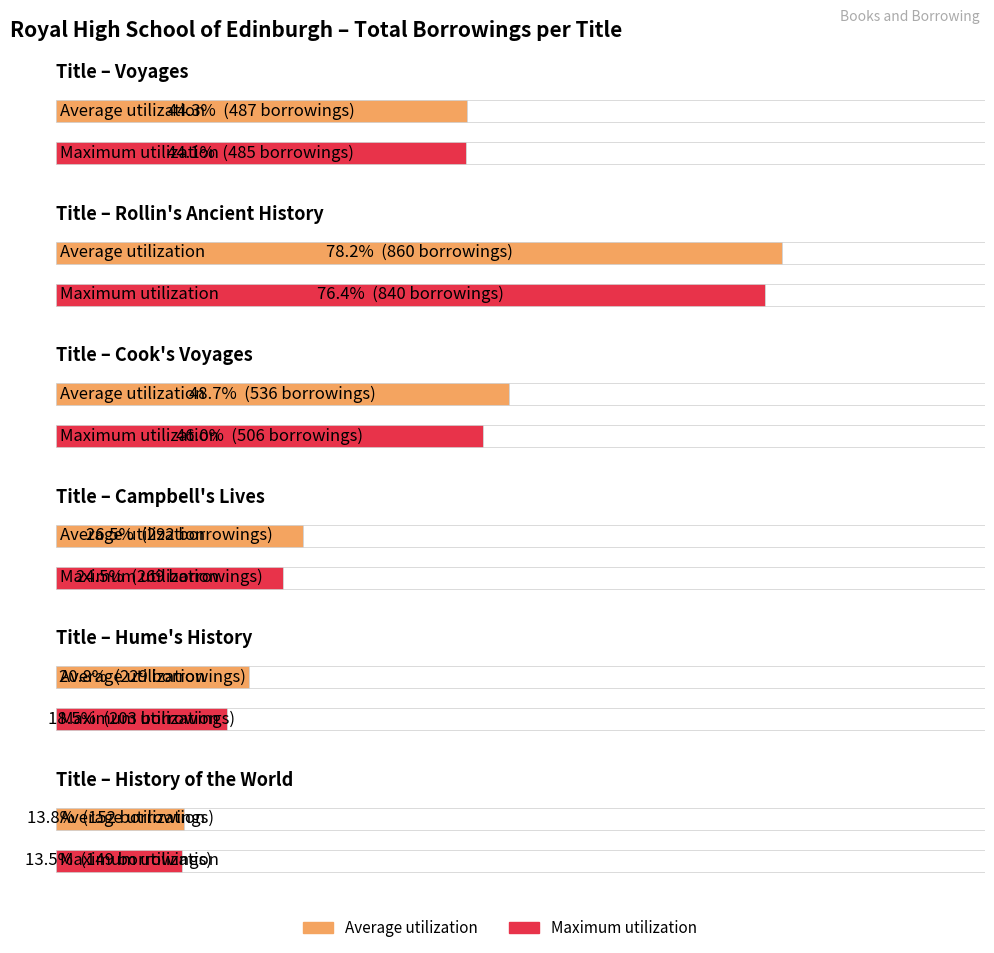

Reading left to right, list all the values displayed in this chart.

Average utilization: Voyages=487	Rollin's Ancient History=860	Cook's Voyages=536	Campbell's Lives=292	Hume's History=229	History of the World=152
Maximum utilization: Voyages=485	Rollin's Ancient History=840	Cook's Voyages=506	Campbell's Lives=269	Hume's History=203	History of the World=149